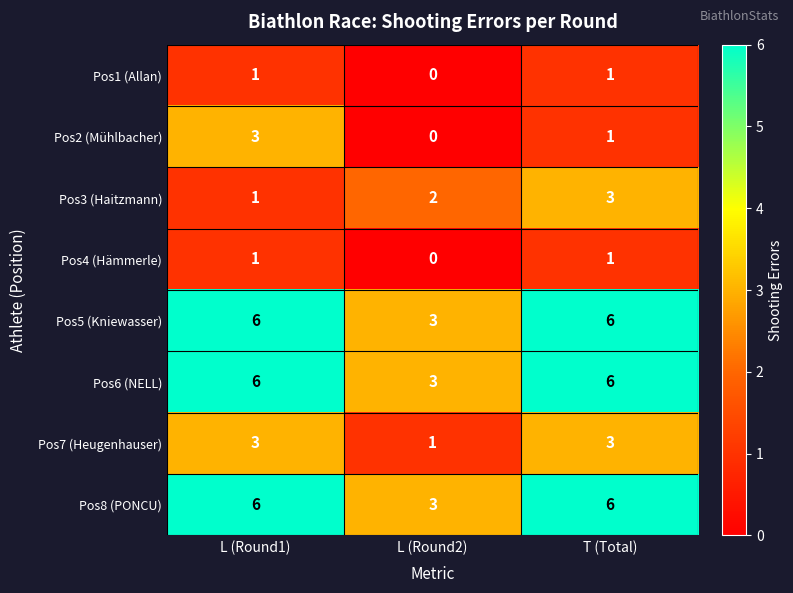

The Pos2 (Mühlbacher) series shows 3 at L (Round1). True or false?

True